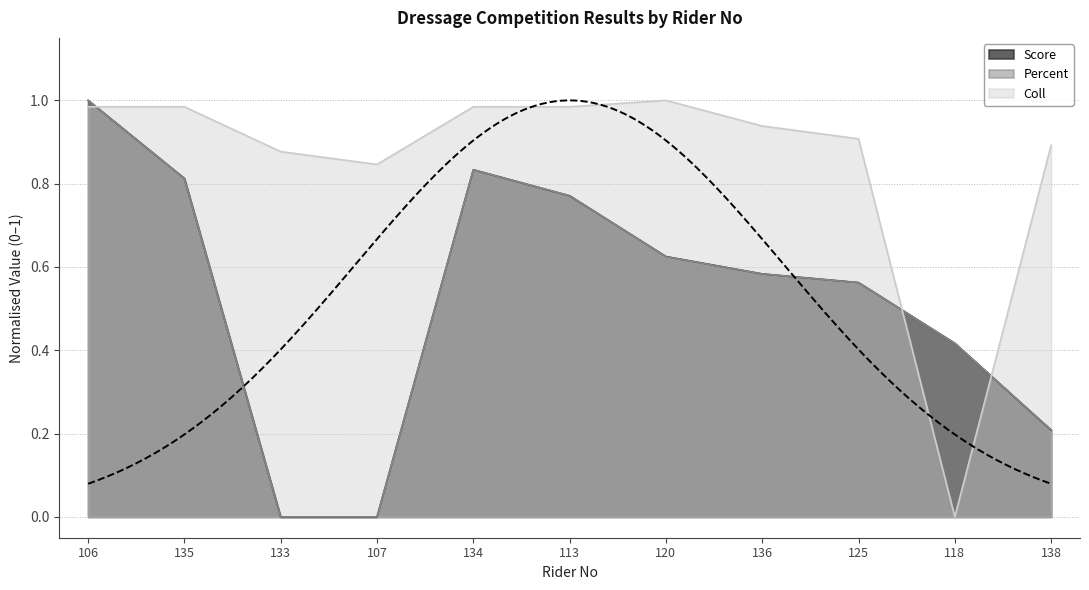

Is it true that Percent equals 1.0 at 106?

True